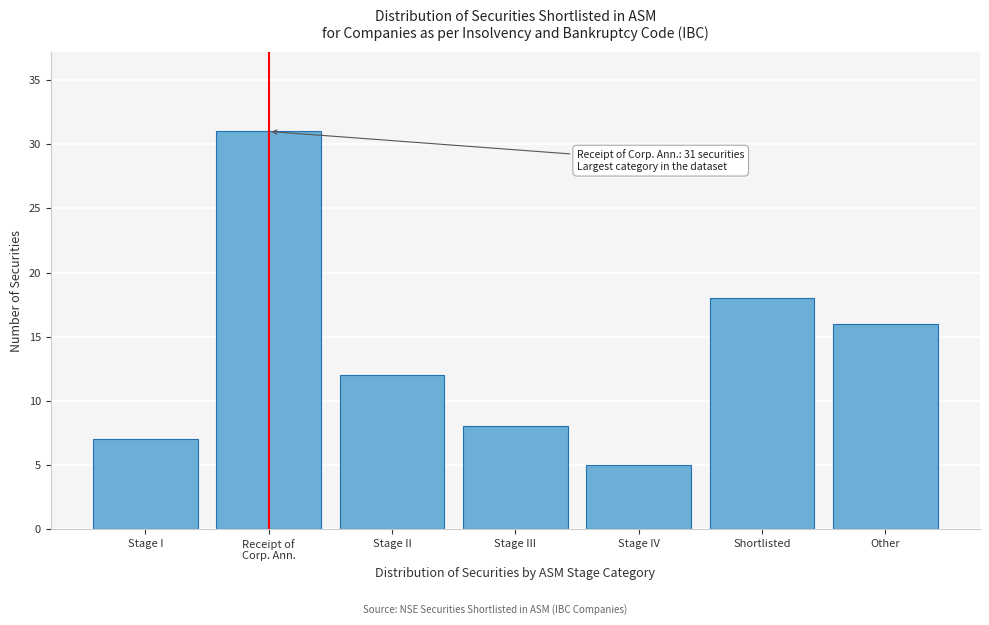

Reading left to right, what are all the values shown in this chart?

7	31	12	8	5	18	16